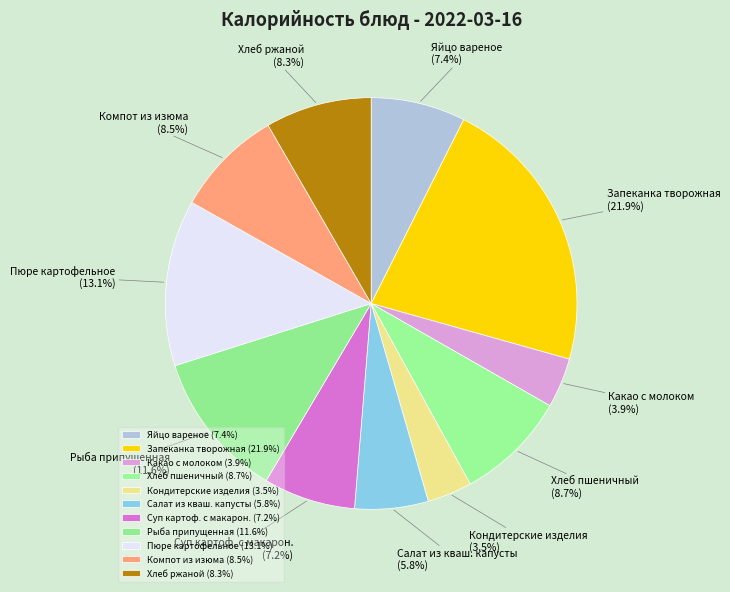

Count the number of slices in the pie.

11